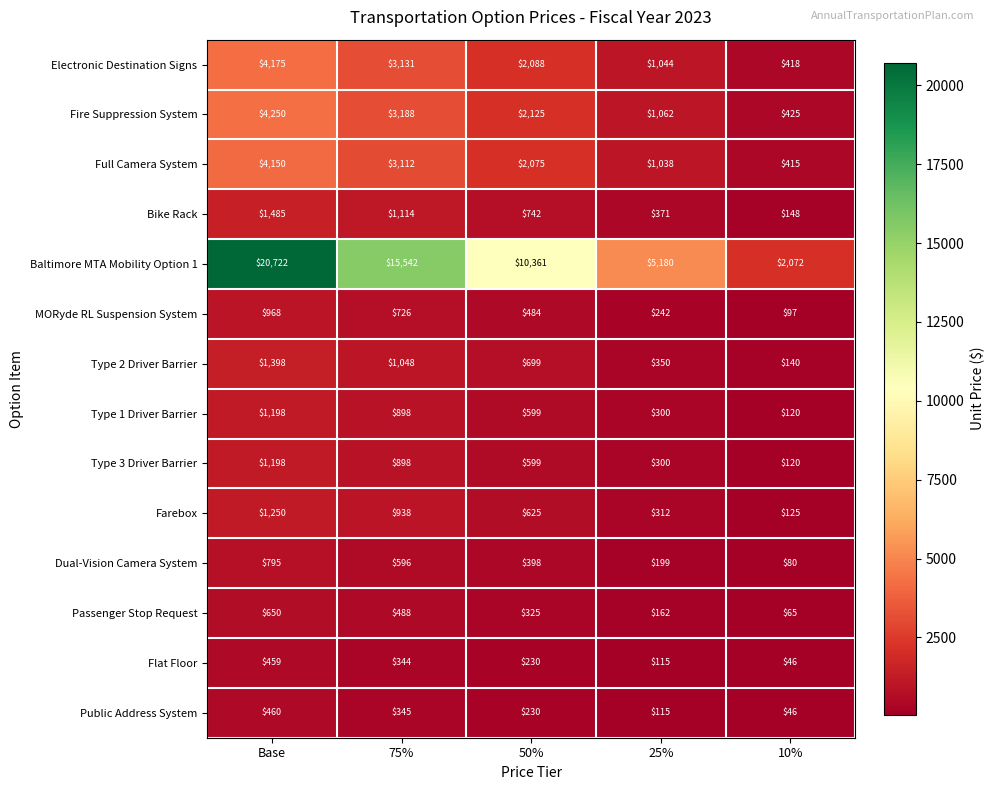

At which label is Dual-Vision Camera System closest to 437?

50%